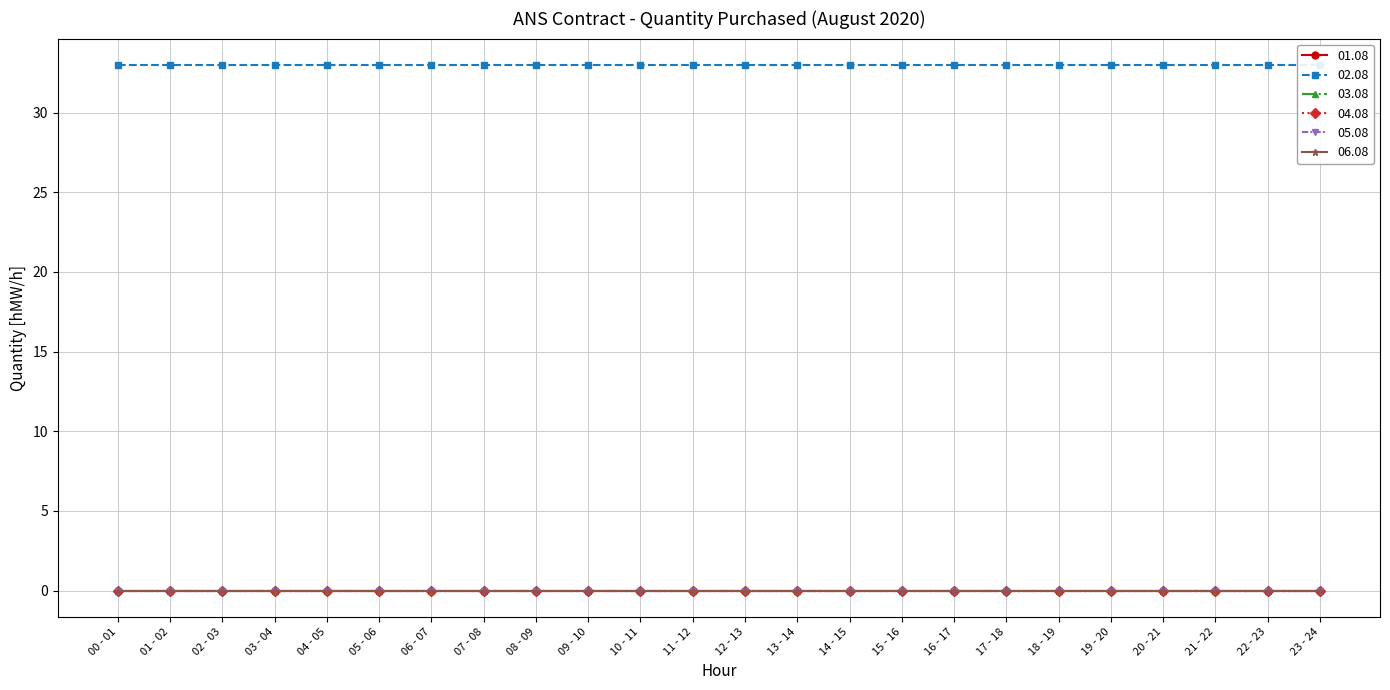

The 03.08 series shows 0 at 23 - 24. True or false?

True